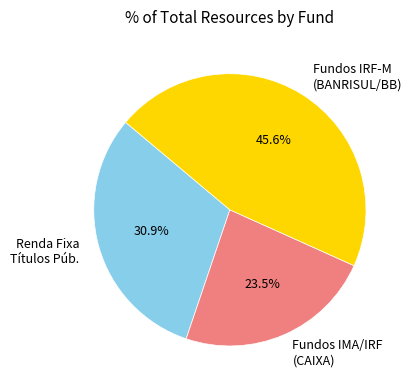

What is the smallest slice in the pie chart?

Fundos IMA/IRF (CAIXA)